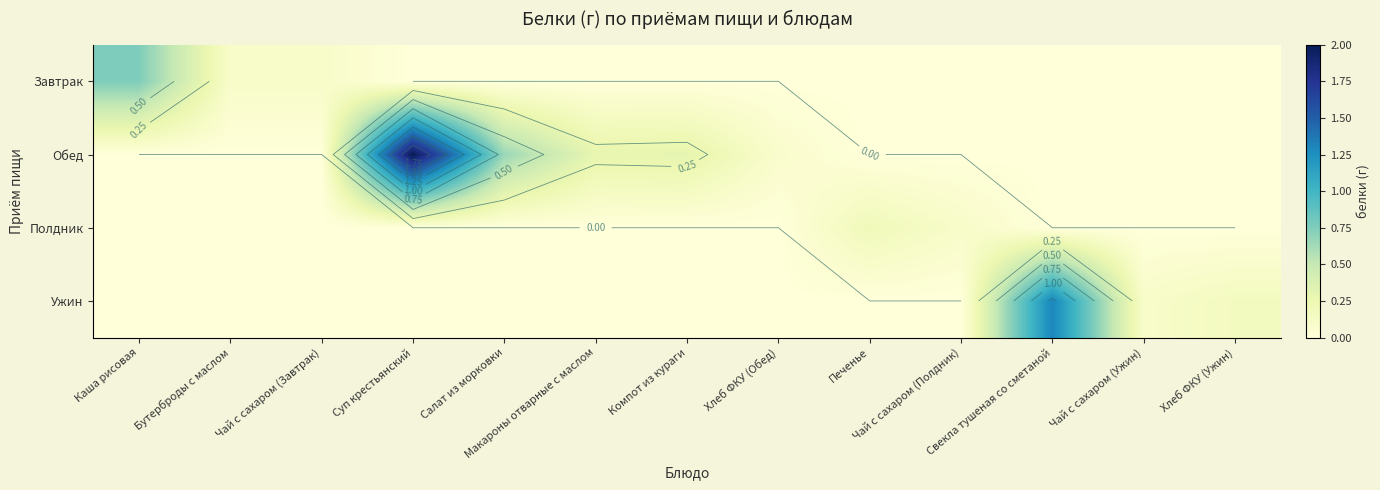

List the labels in order of Завтрак value, largest first.

Каша рисовая, Бутерброды с маслом, Чай с сахаром (Завтрак), Суп крестьянский, Салат из морковки, Макароны отварные с маслом, Компот из кураги, Хлеб ФКУ (Обед), Печенье, Чай с сахаром (Полдник), Свекла тушеная со сметаной, Чай с сахаром (Ужин), Хлеб ФКУ (Ужин)